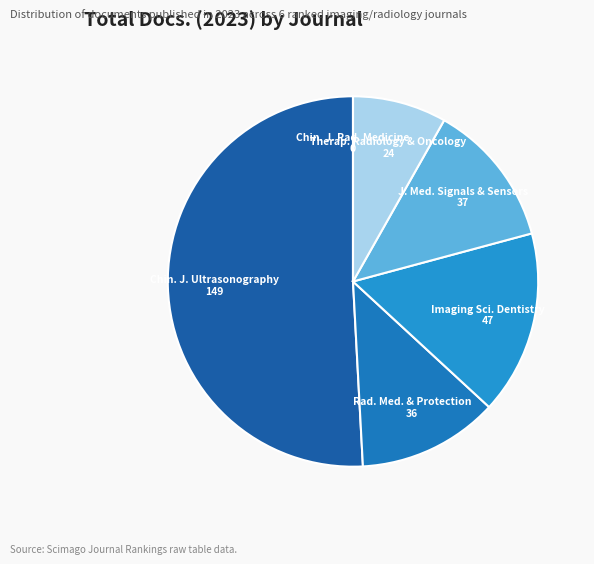

Which slice is the smallest?

Chinese Journal of Radiological Medicine